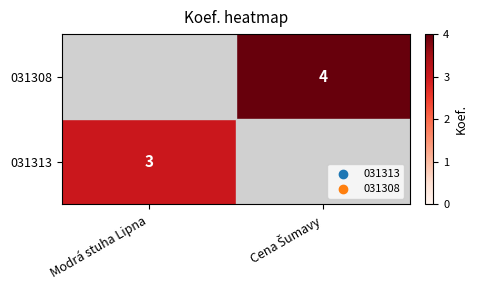

Is it true that 031313 equals 3 at Modrá stuha Lipna?

True